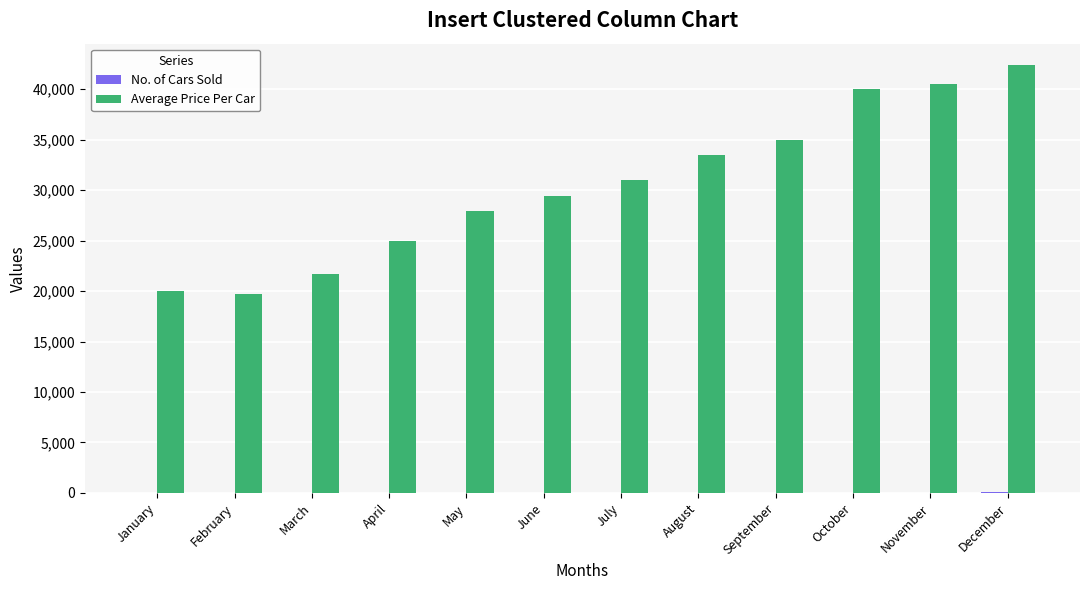

How many distinct data groups are displayed?

2